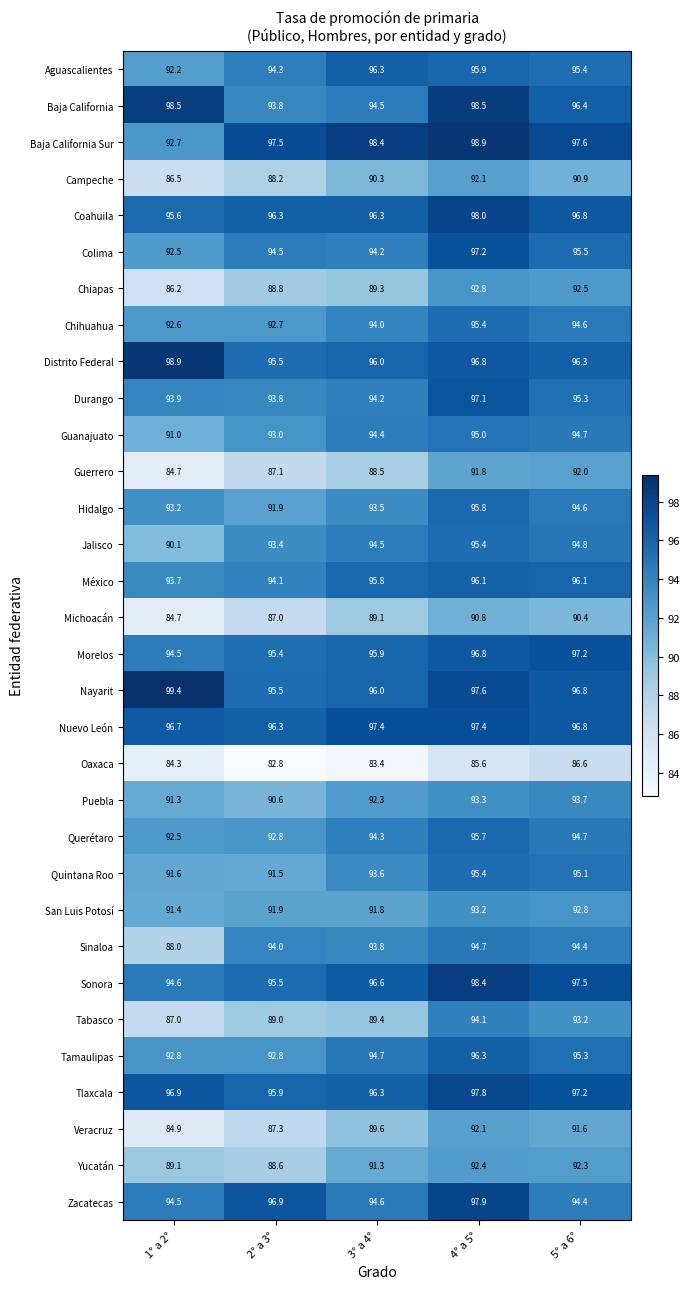

The Guanajuato series shows 46.6 at 1° a 2°. True or false?

False